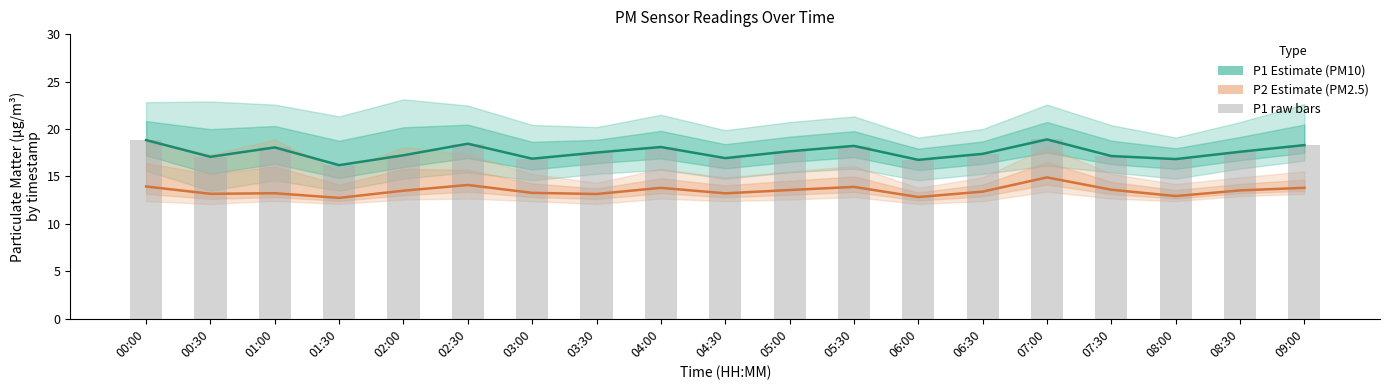

At 03:30, list the series in order from largest to smallest.

P1 (PM10), P1 raw, P2 (PM2.5)